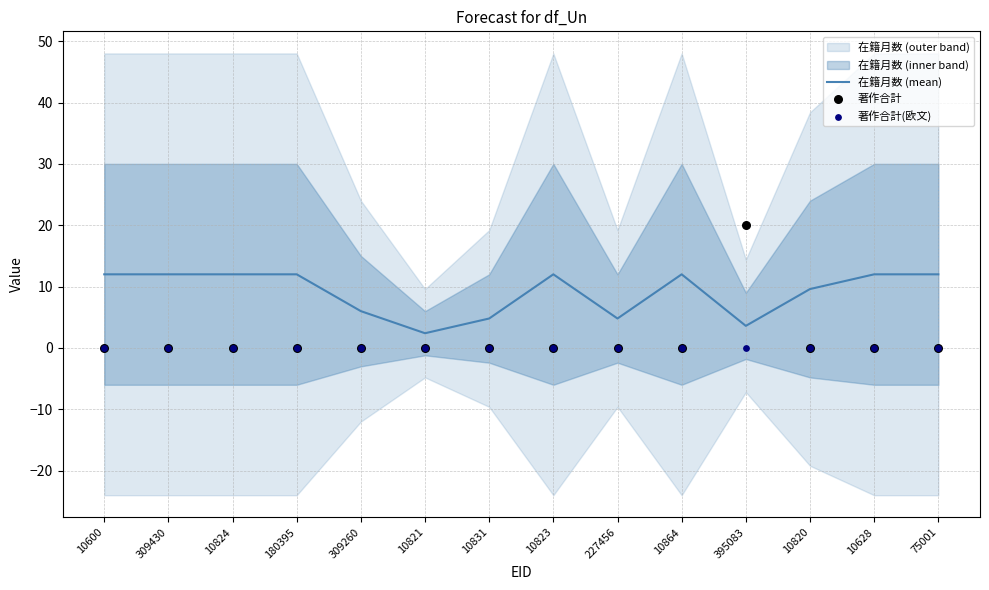

What is the total value across all series at 10824?

12.0